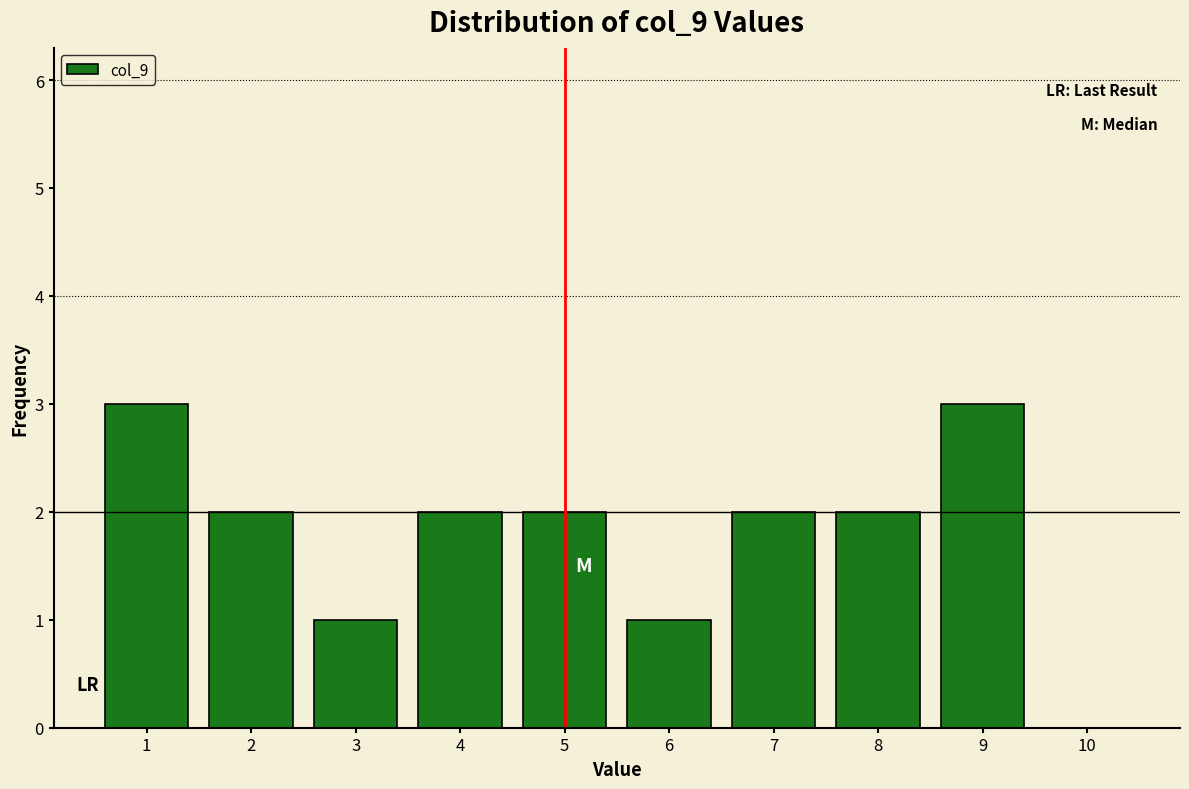

What is the height of the bar covering 6.5 to 7.5 on the x-axis? The values are not printed on the chart, so give them approximately, as read against the axis.

2